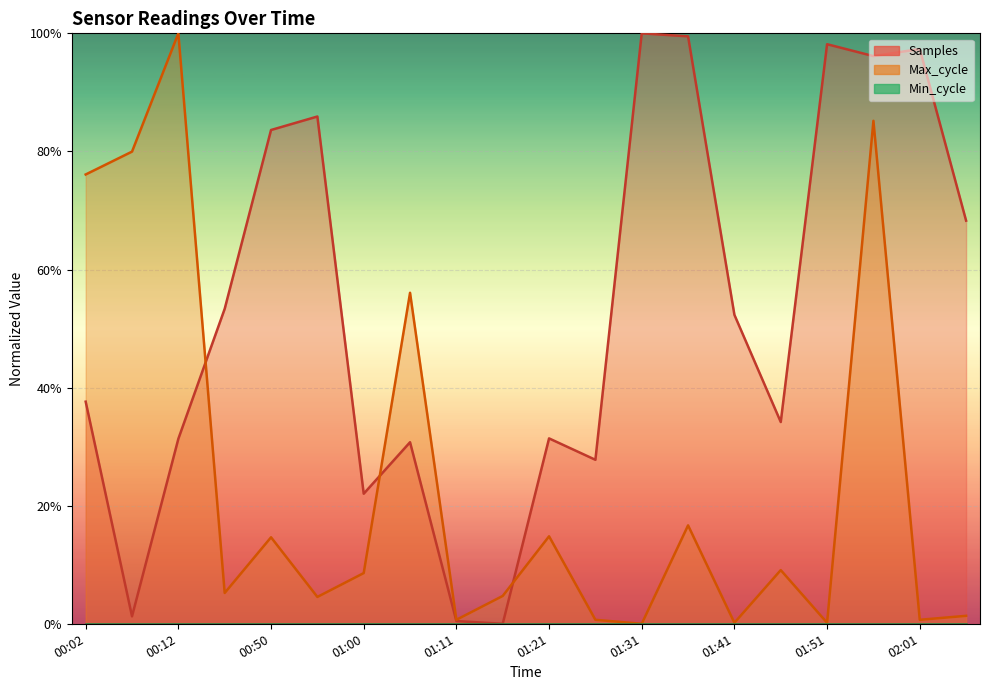

At 02:06, list the series in order from smallest to largest.

Max_cycle, Samples